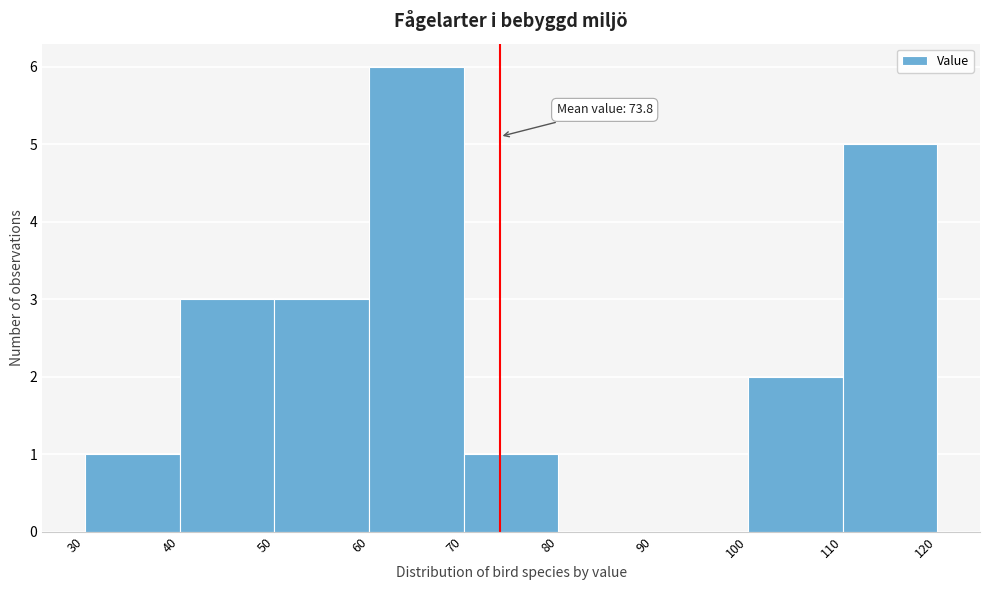

Which range on the x-axis has the tallest bar?

60 to 70